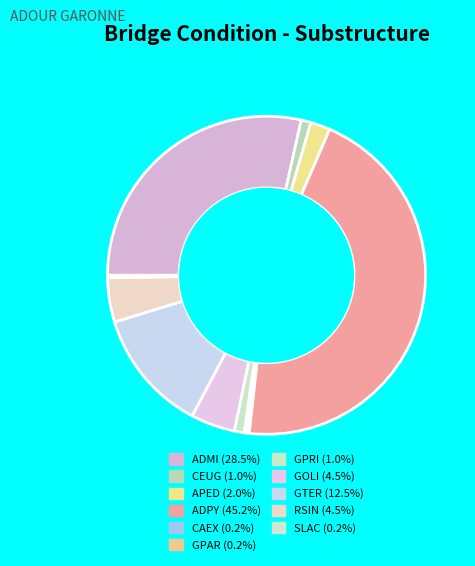

To the nearest percent, what percentage of the pie is ADMI?

28%